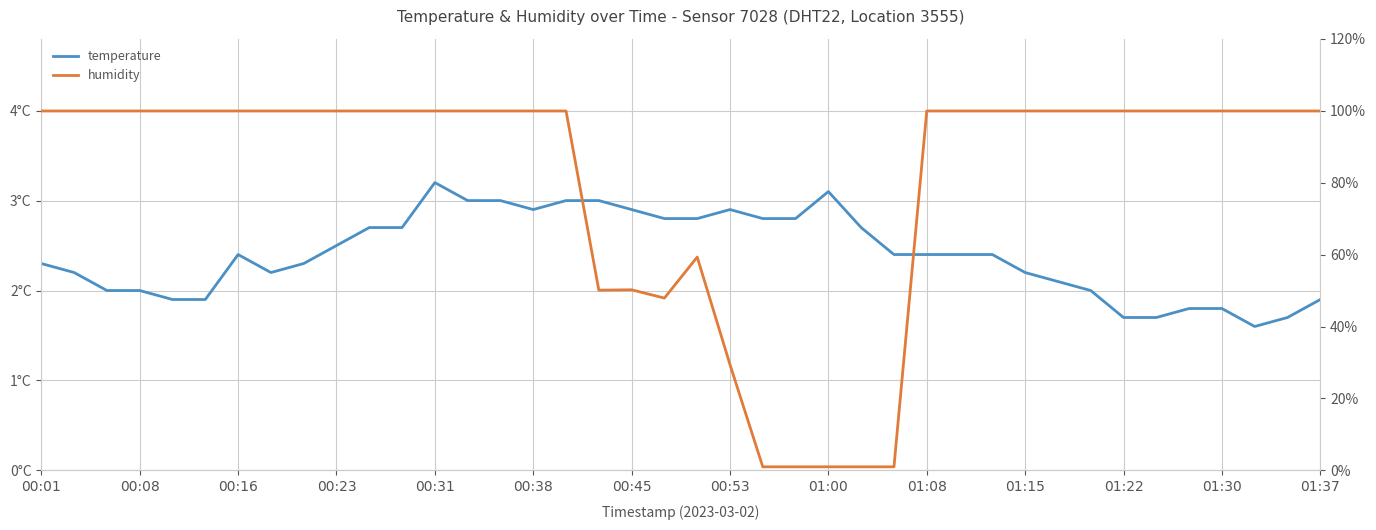

The value of temperature at 37 is 1.6. True or false?

True